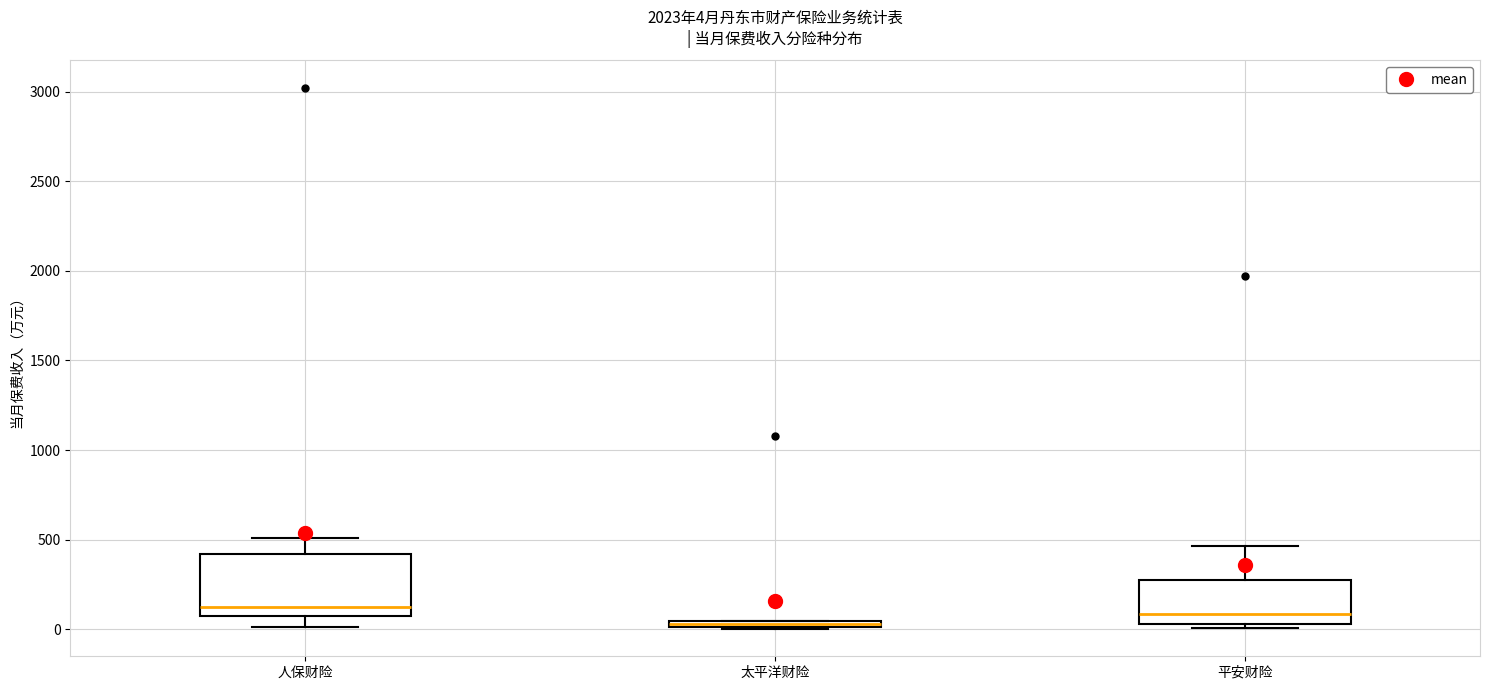

Comparing the boxes themselves (not the whiskers), which one is the tallest?

人保财险